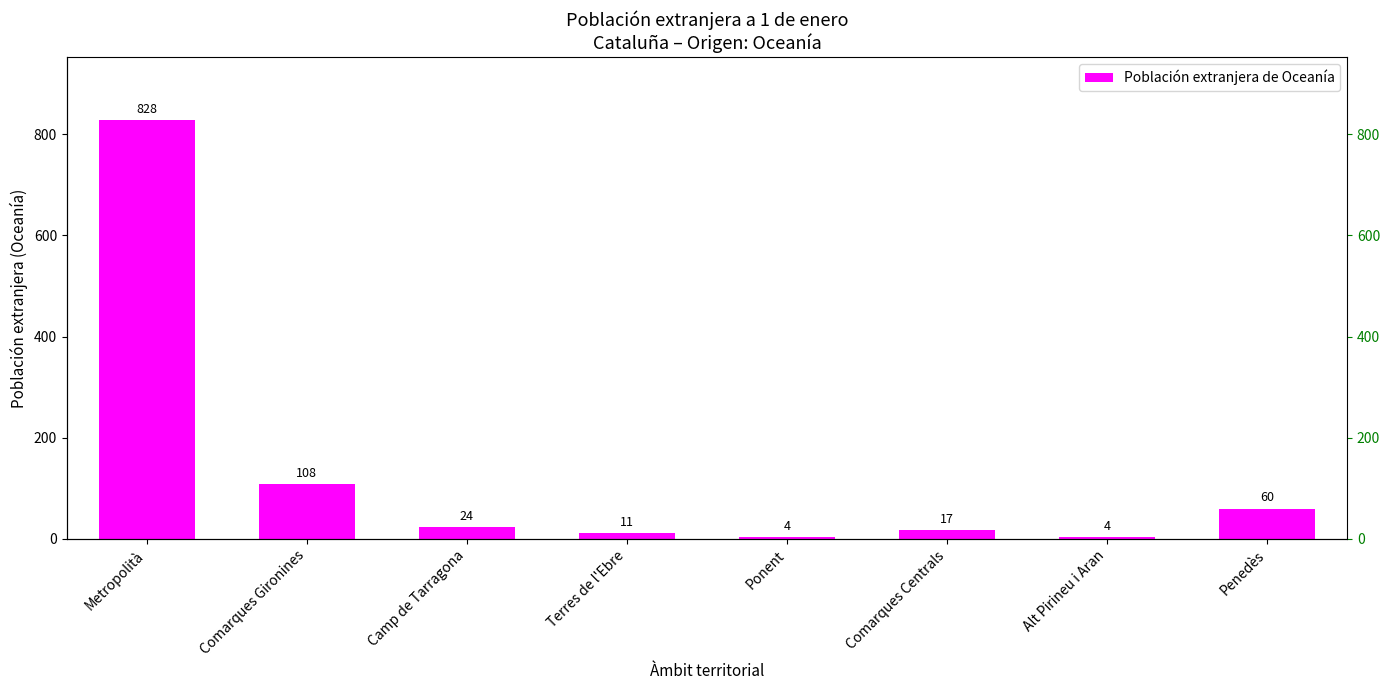

Is it true that the value at Ponent is 4?

True